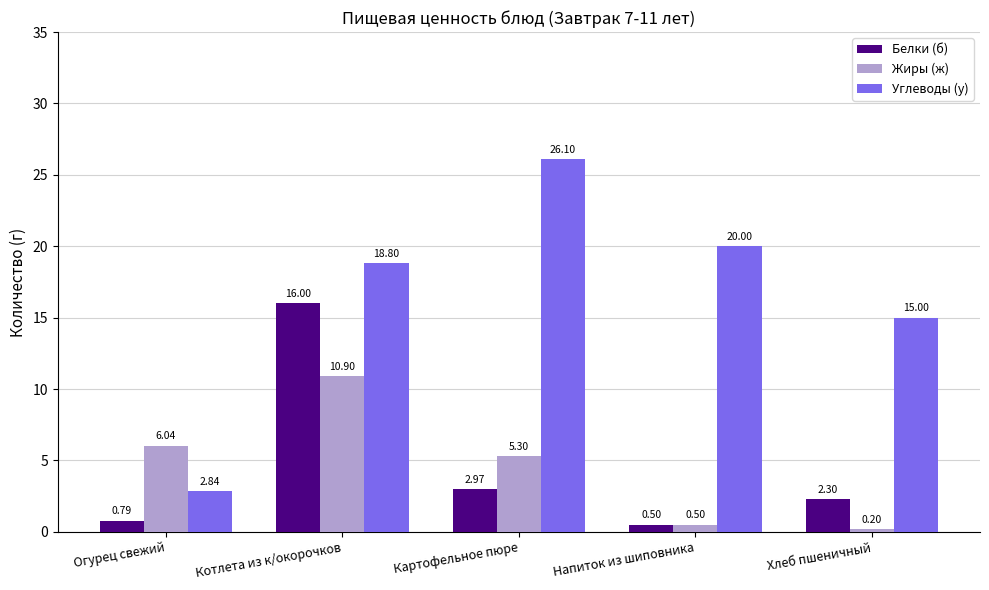

Between Огурец свежий and Котлета из к/окорочков, which series saw the biggest shift?

Углеводы (у)